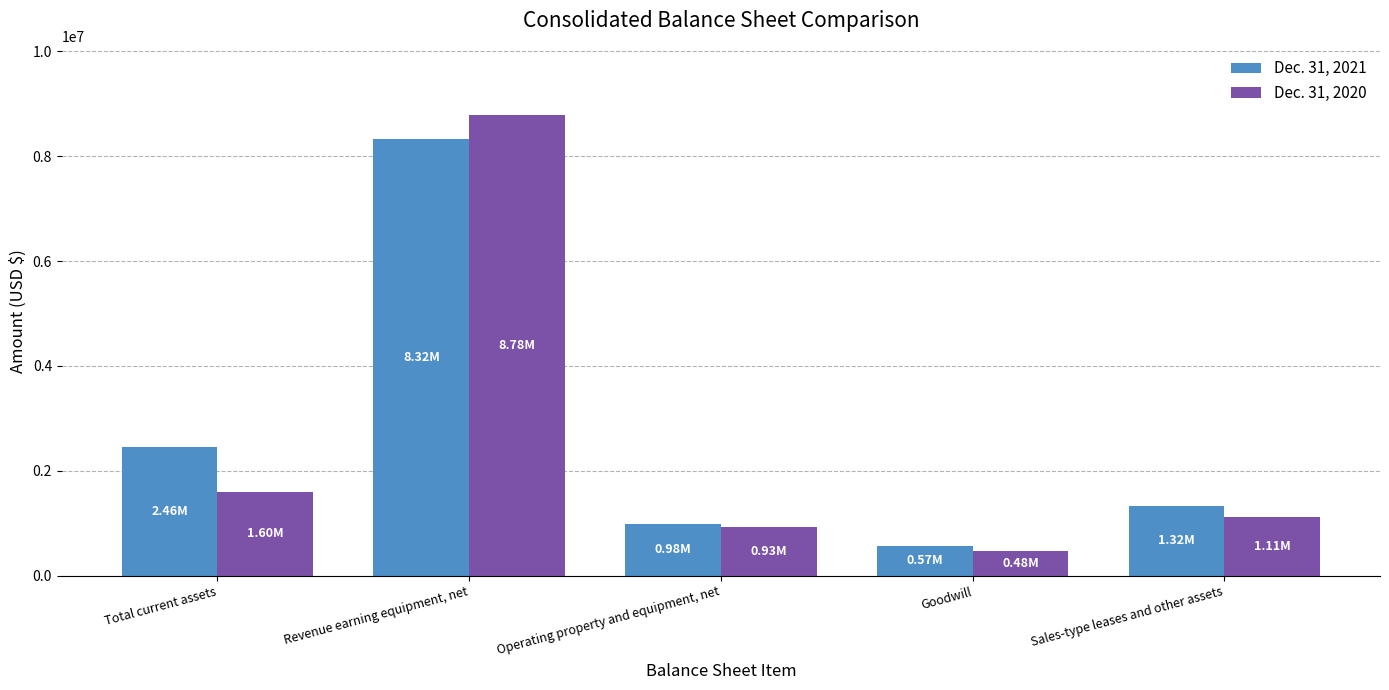

What are all the series names shown in the legend?

Dec. 31, 2021, Dec. 31, 2020